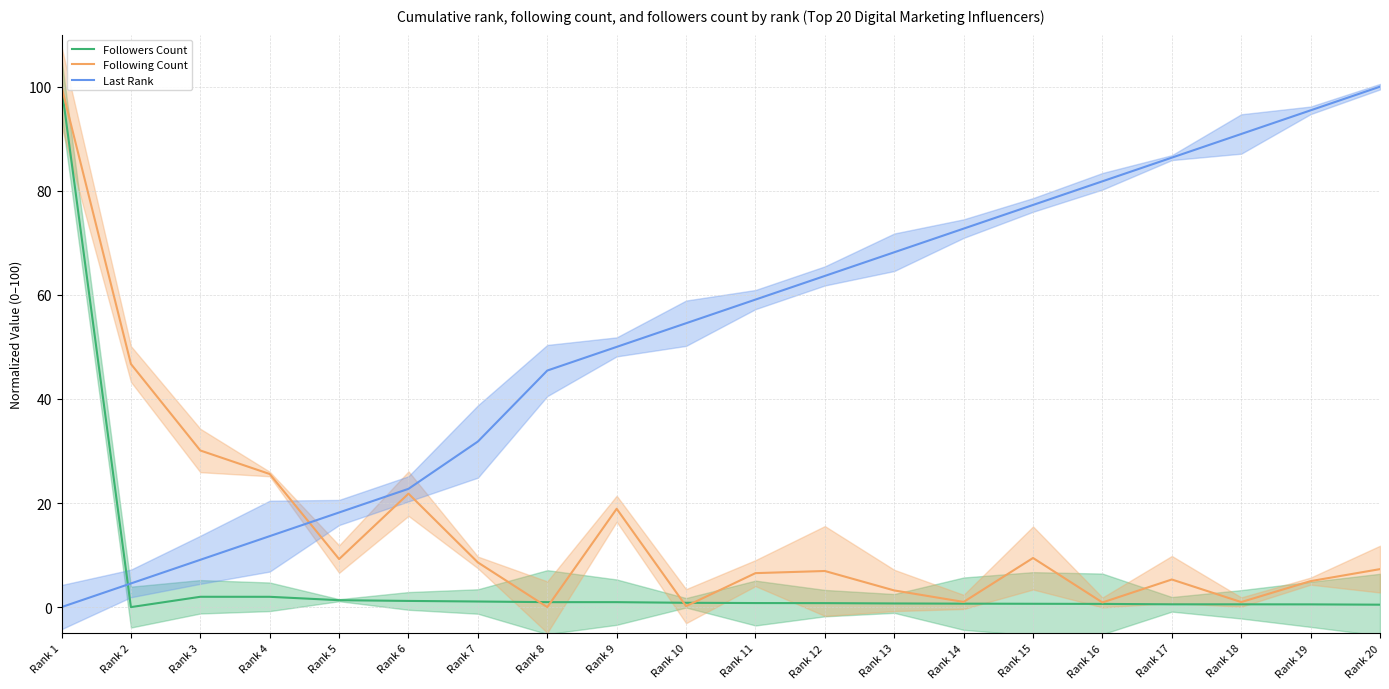

Is the value of Following Count at Rank 18 greater than the value of Last Rank at Rank 15?

No